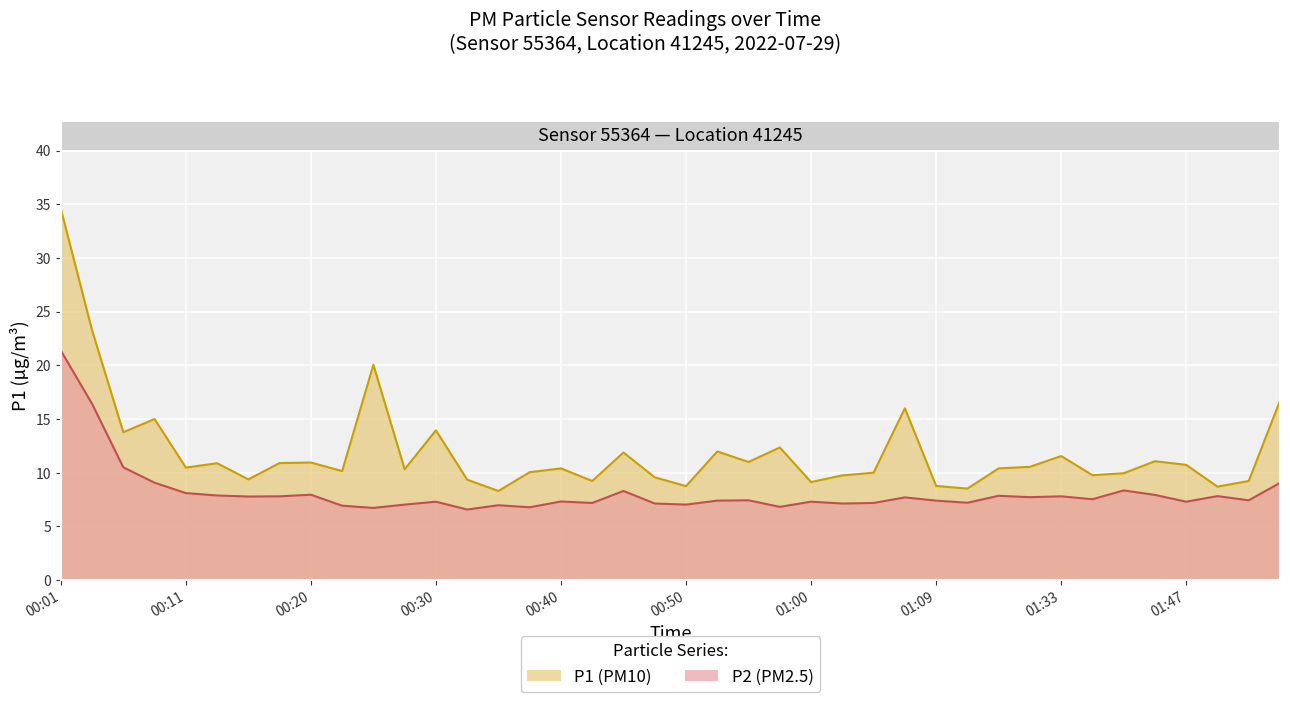

True or false: P1 and P2 cross at least once.

False